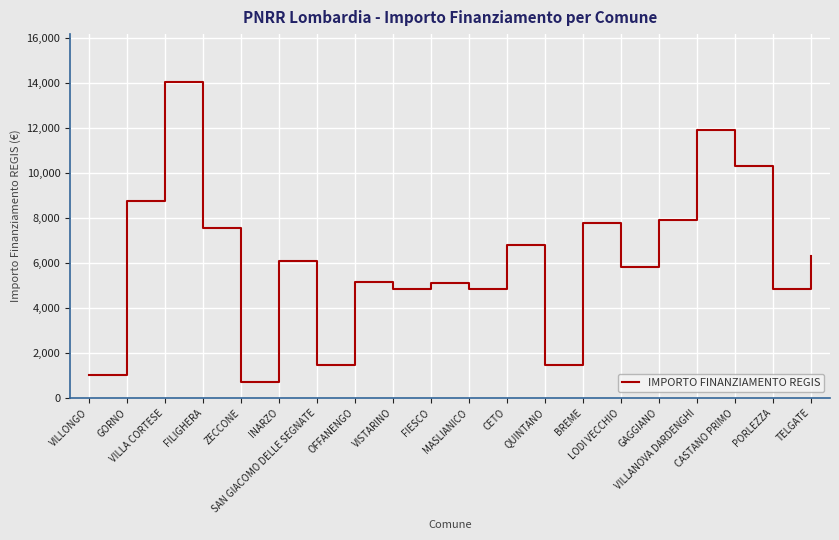

What is the minimum value shown in the chart?

729